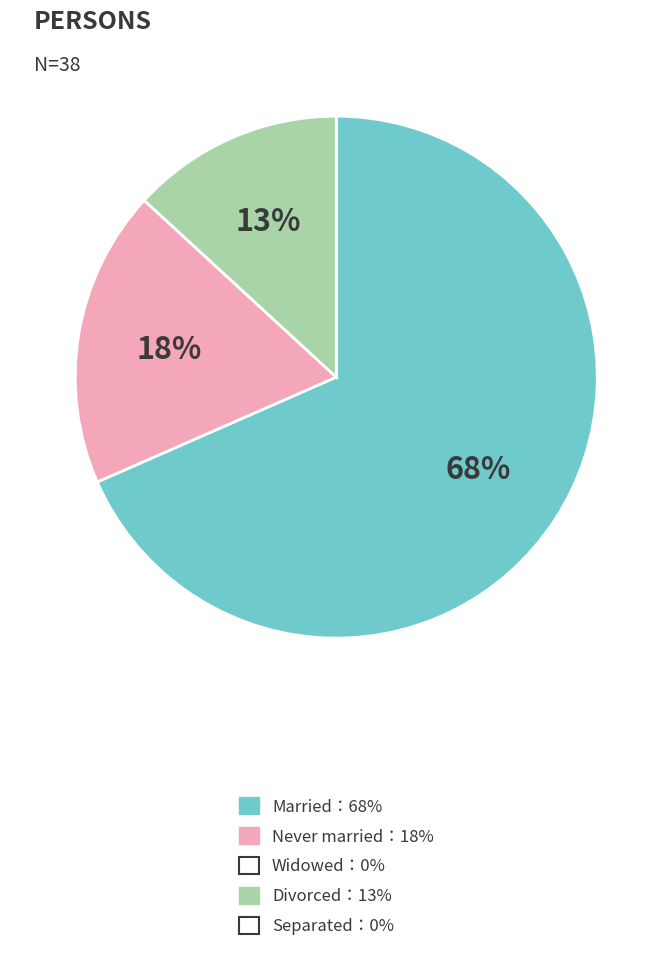

To the nearest percent, what is the average slice percentage?

33%